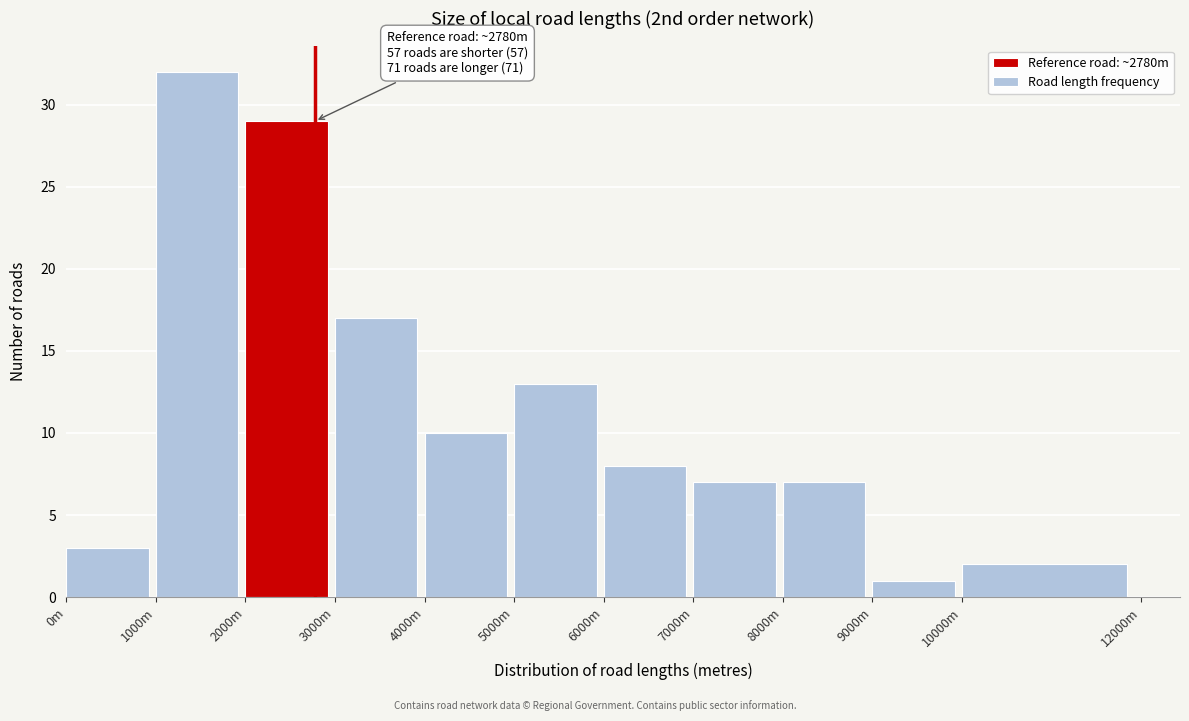

Reading left to right, what are all the values shown in this chart?

0m=3	1000m=32	2000m=29	3000m=17	4000m=10	5000m=13	6000m=8	7000m=7	8000m=7	9000m=1	10000m=2